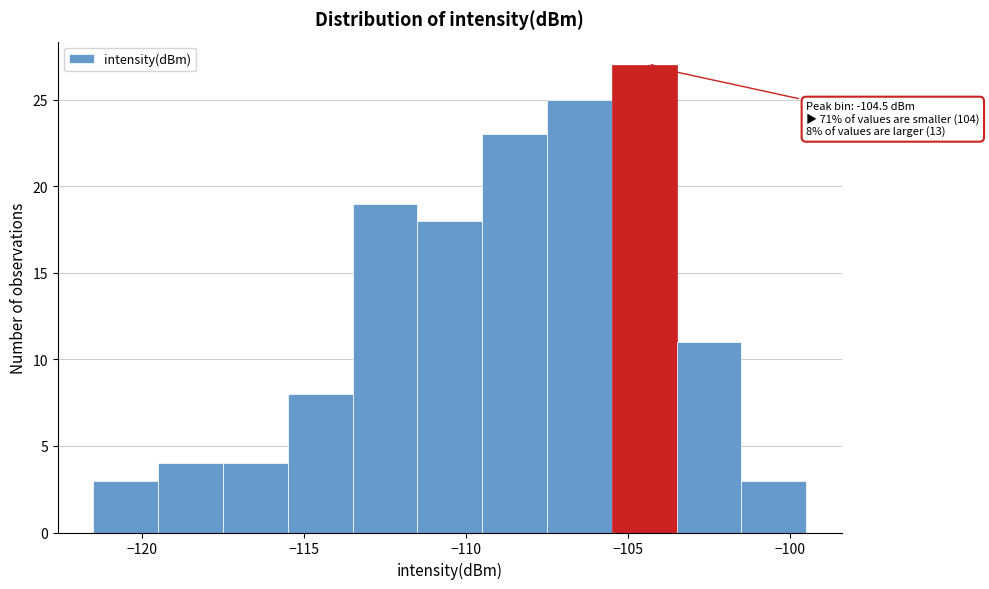

Over which range of the x-axis is the bar tallest?

-105.5 to -103.5